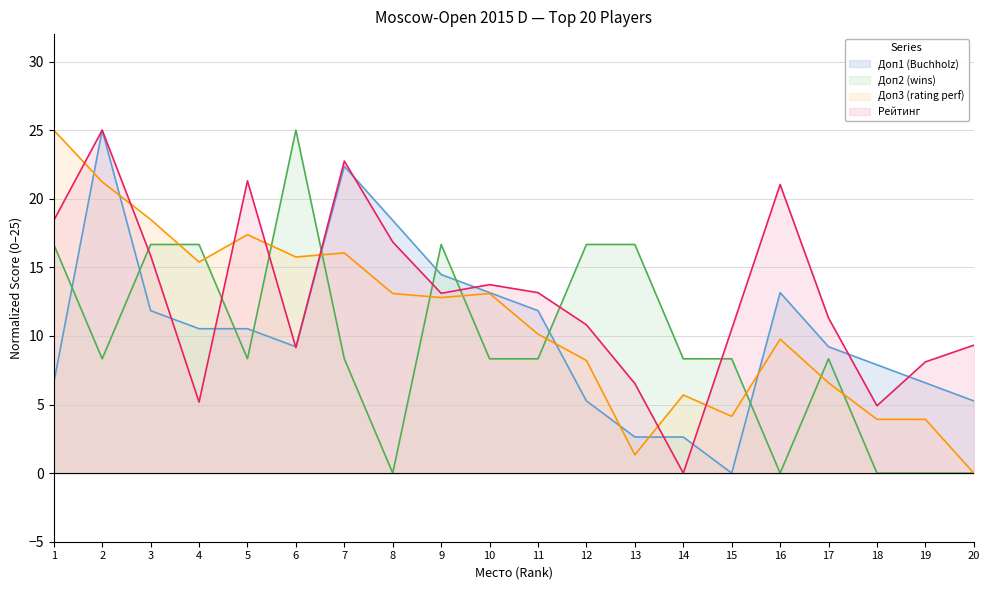

At which label does Рейтинг first exceed 13?

1